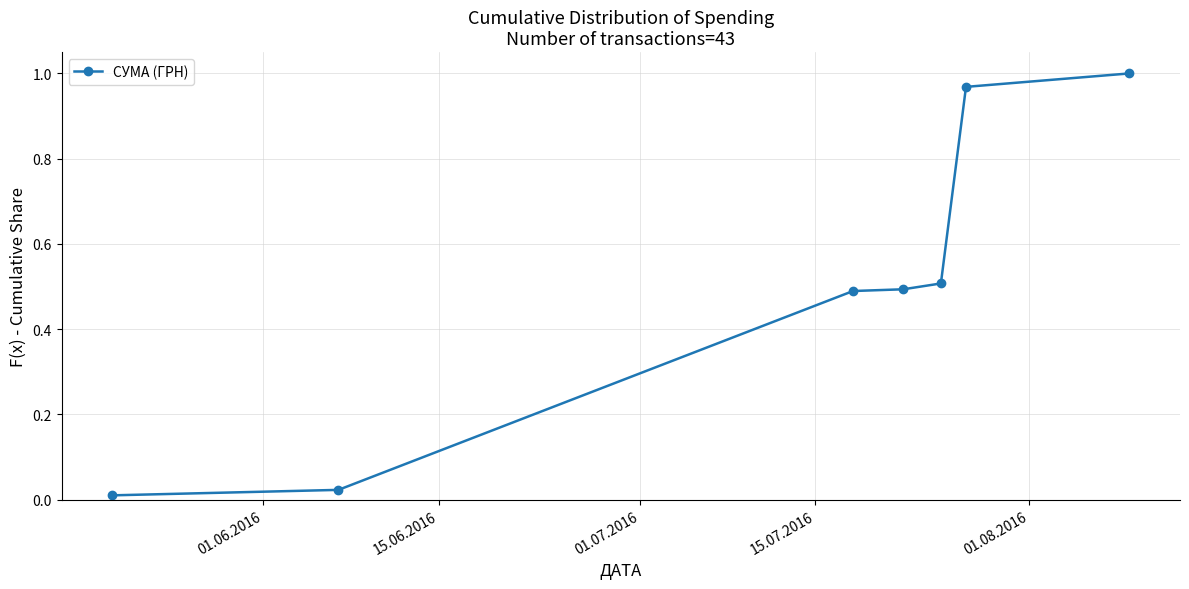

Does the chart have visible grid lines?

Yes